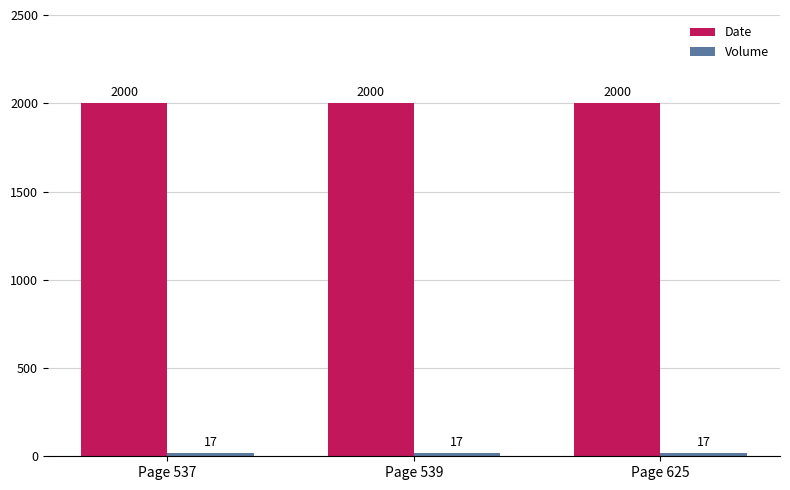

What is the total value across all series at Page 539?

2017